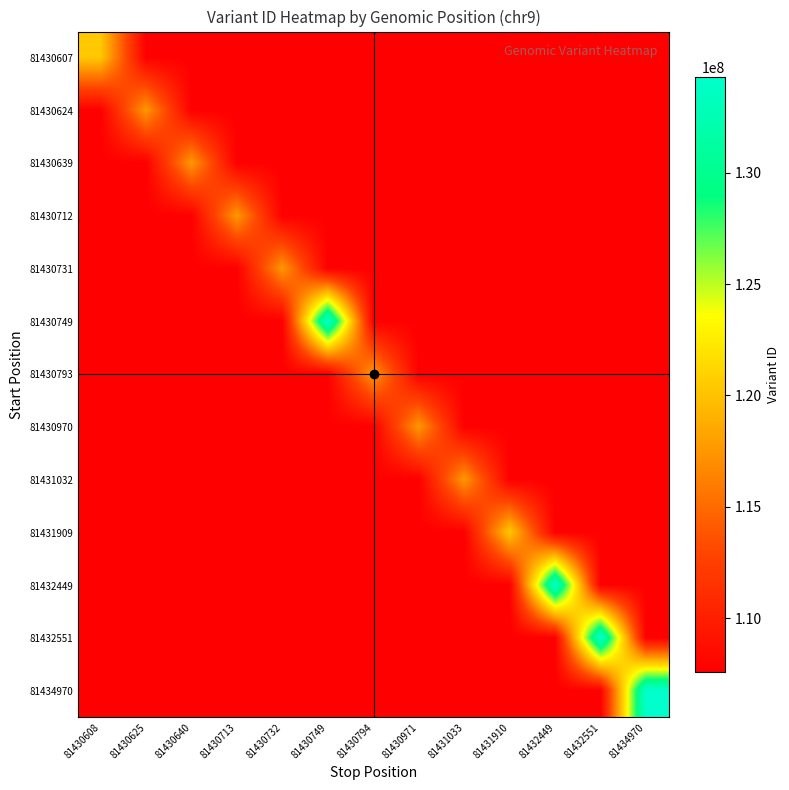

At 81431910, list the series in order from largest to smallest.

81431909, 81430607, 81430624, 81430639, 81430712, 81430731, 81430749, 81430793, 81430970, 81431032, 81432449, 81432551, 81434970